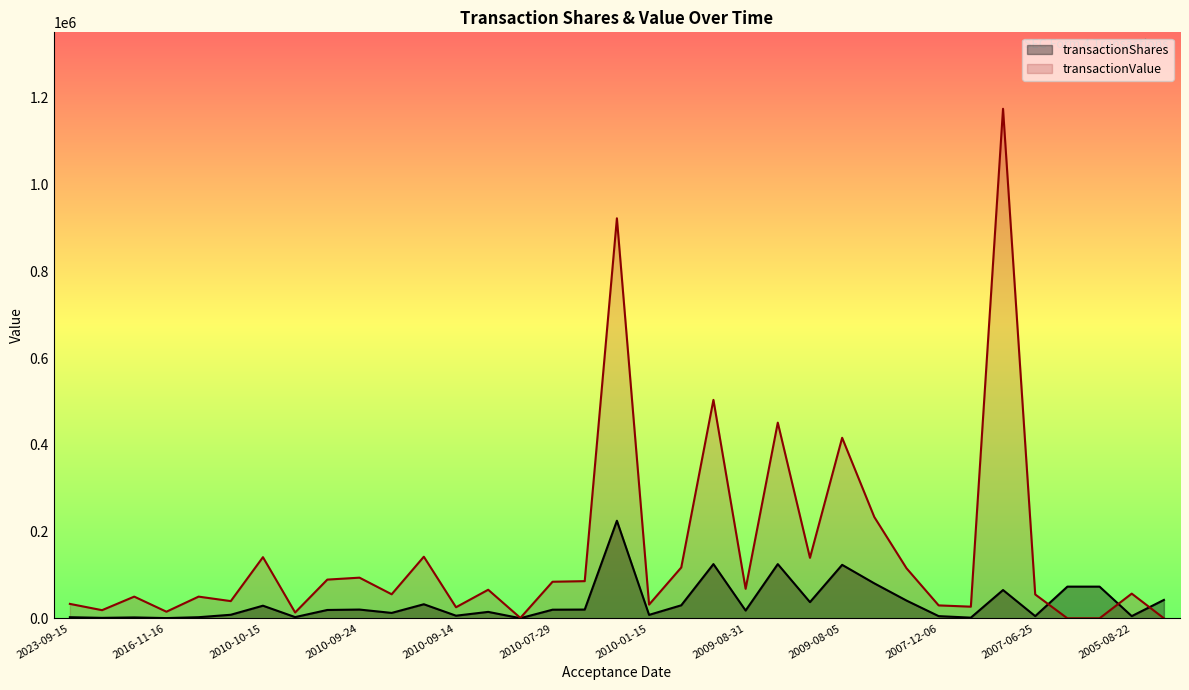

What is the sum of the transactionValue values at 2010-10-07 and 2012-09-27?

63386